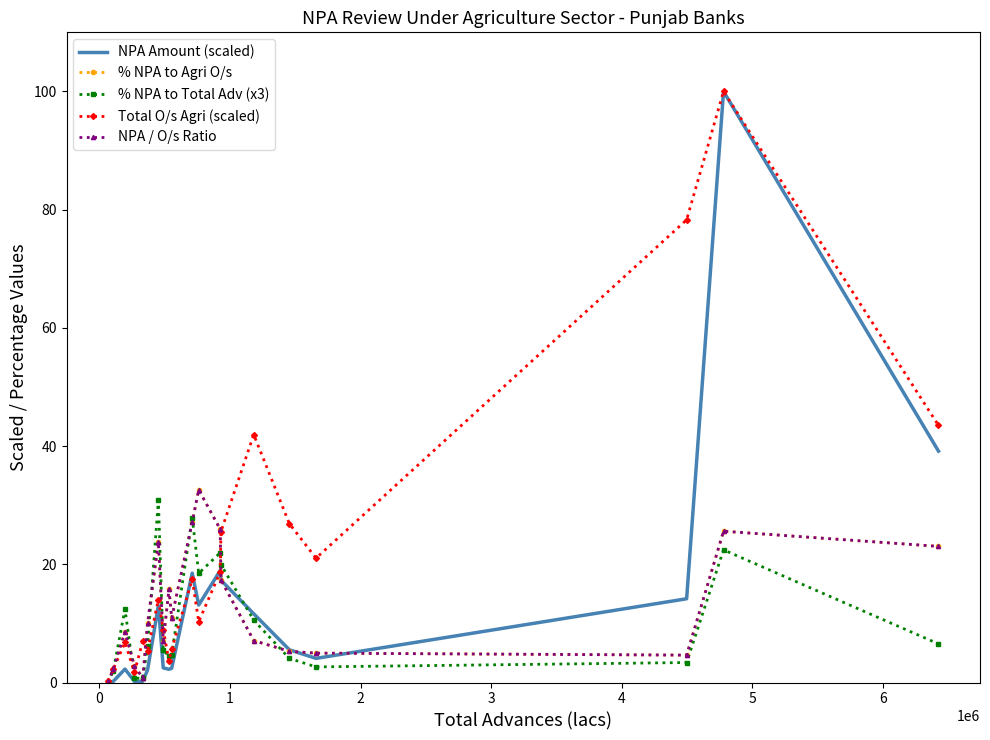

How many values in the Total O/s Agri (scaled) series are below 14?

10